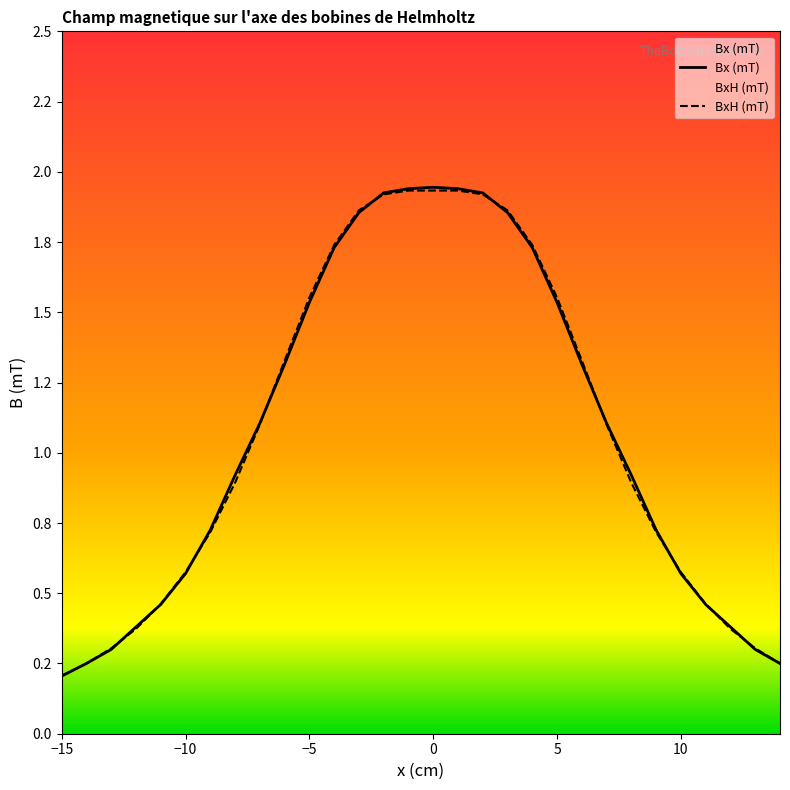

What is the difference between the second highest and minimum values in the Bx (mT) series?

1.7